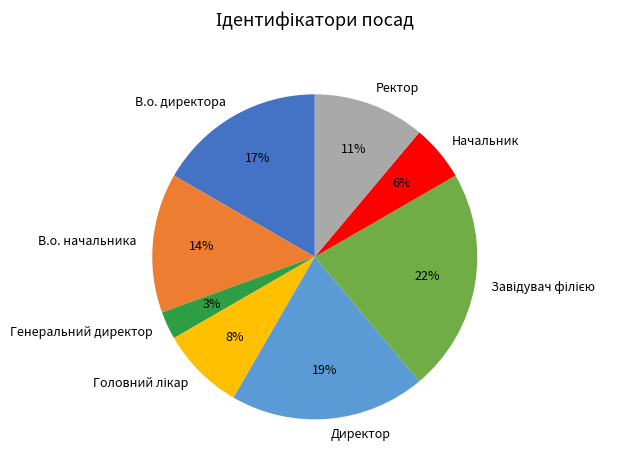

To the nearest percent, what is the difference between the Ректор and В.о. директора slice percentages?

6%